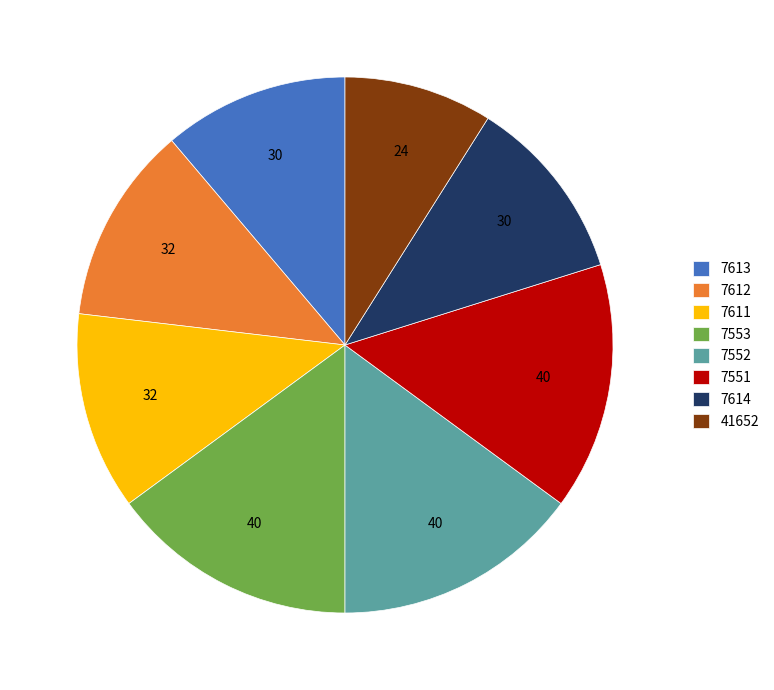

Is there a majority slice in this chart?

No